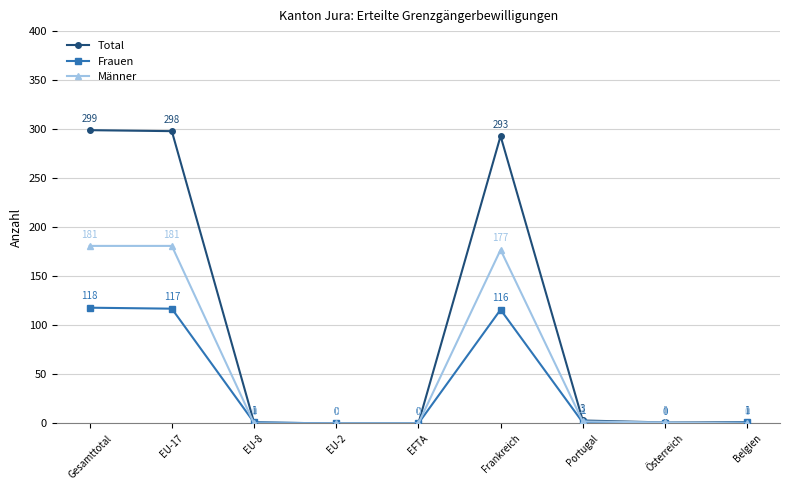

Reading left to right, what are all the values shown in this chart?

Total: 299	298	1	0	0	293	3	1	1
Frauen: 118	117	1	0	0	116	1	0	1
Männer: 181	181	0	0	0	177	2	1	0